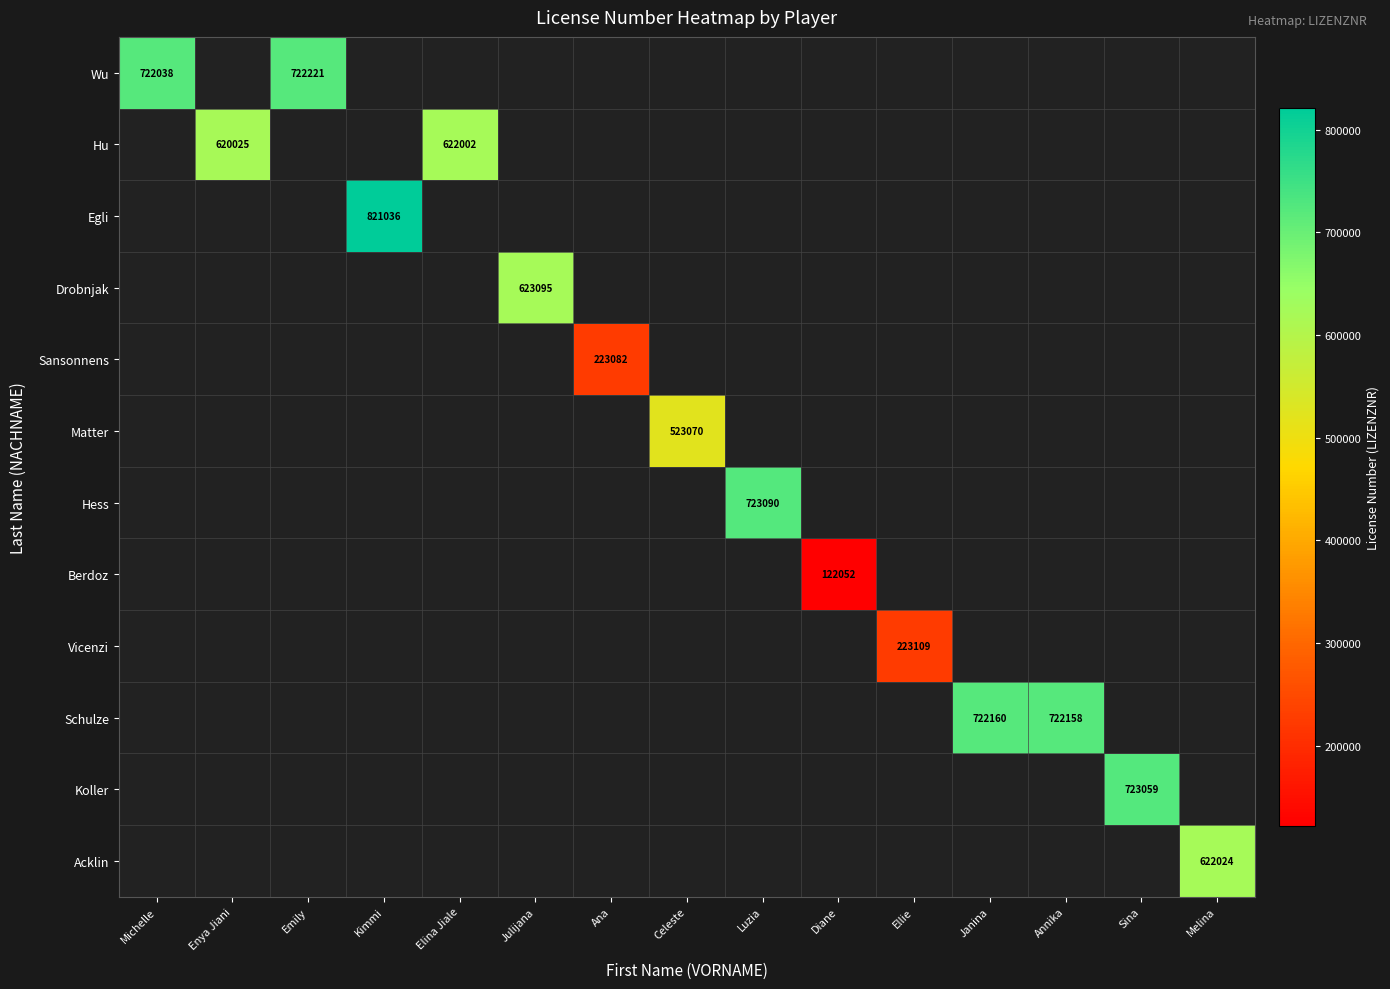

Count the number of categories in the chart.

15